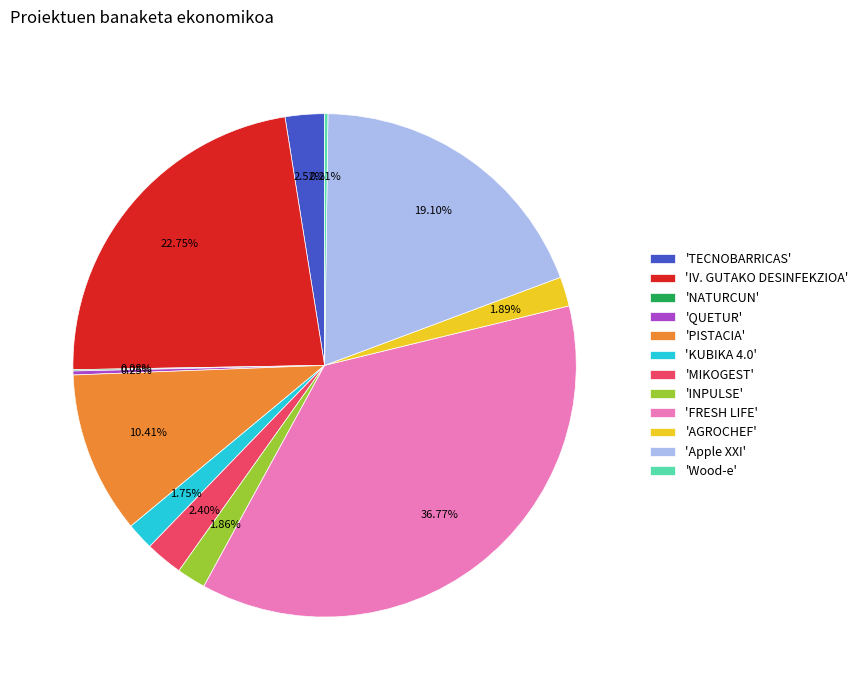

Combined, do 'KUBIKA 4.0' and 'TECNOBARRICAS' account for over 50%?

No